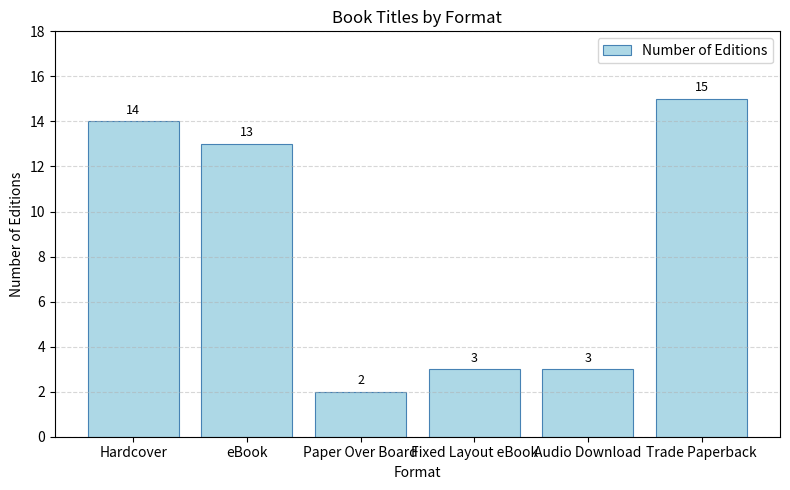

Reading right to left, list all the values displayed in this chart.

15	3	3	2	13	14